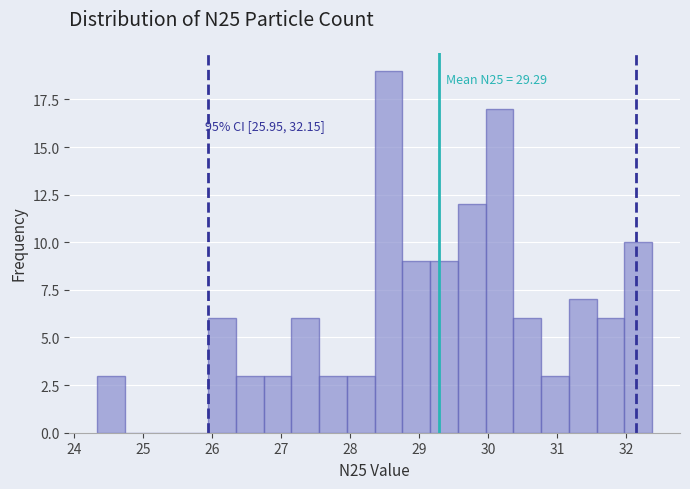

Which range on the x-axis has the tallest bar?

28.4 to 28.8